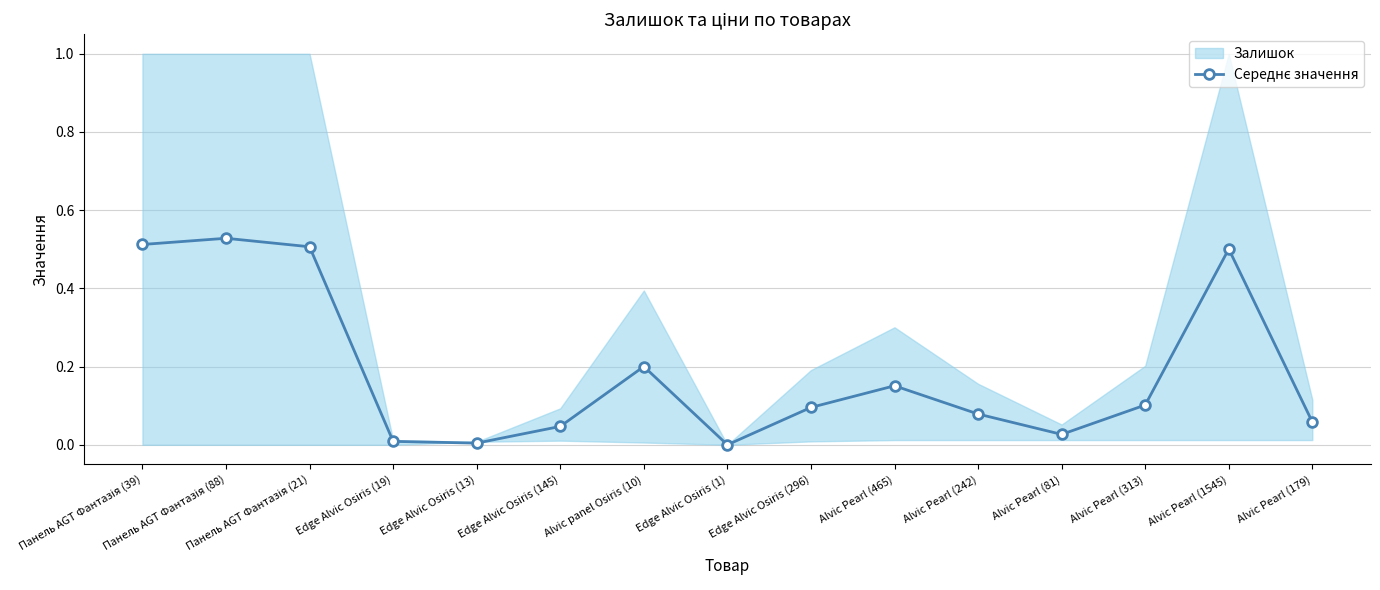

How many points are higher than both their immediate neighbors (excluding endpoints)?

4